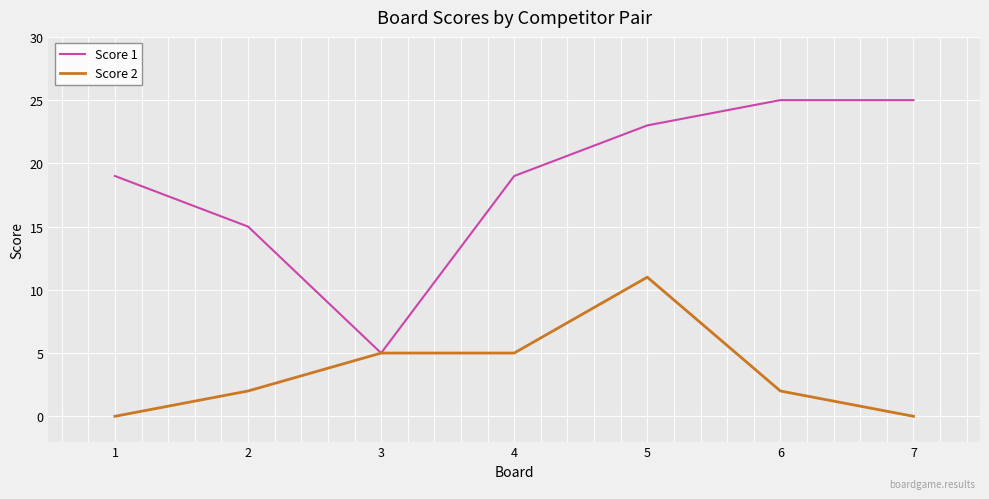

What is the minimum value for Score 1?

5